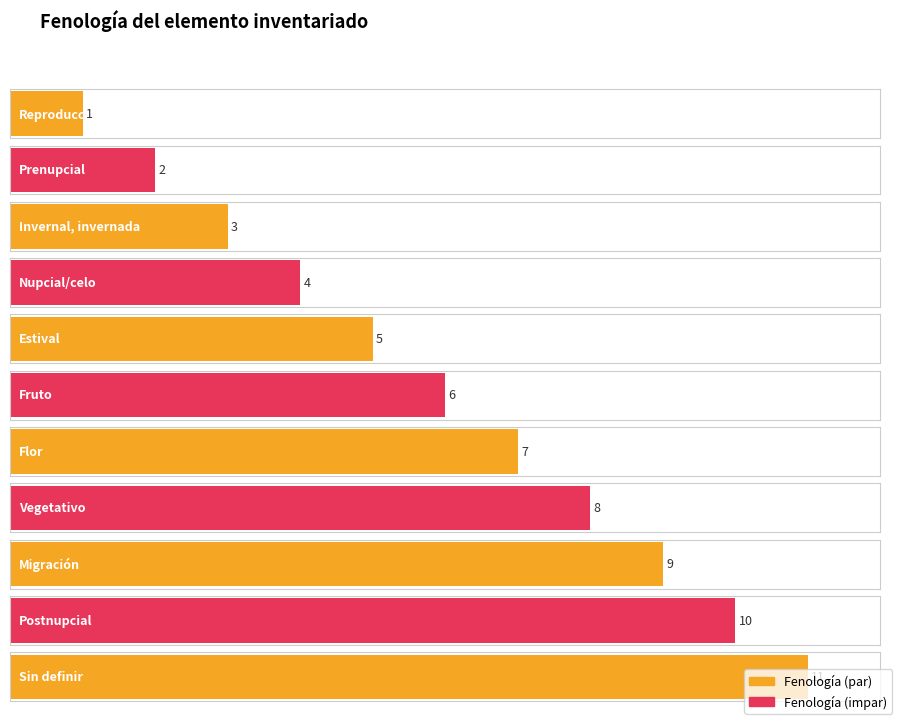

How many values are between 3 and 9?

7